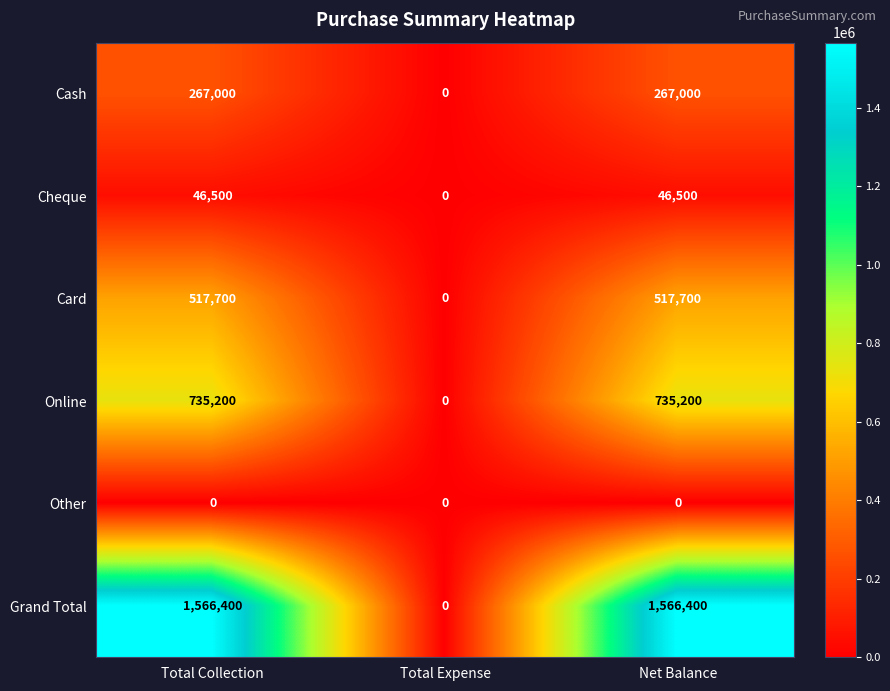

Is it true that Cheque equals 0 at Total Expense?

True